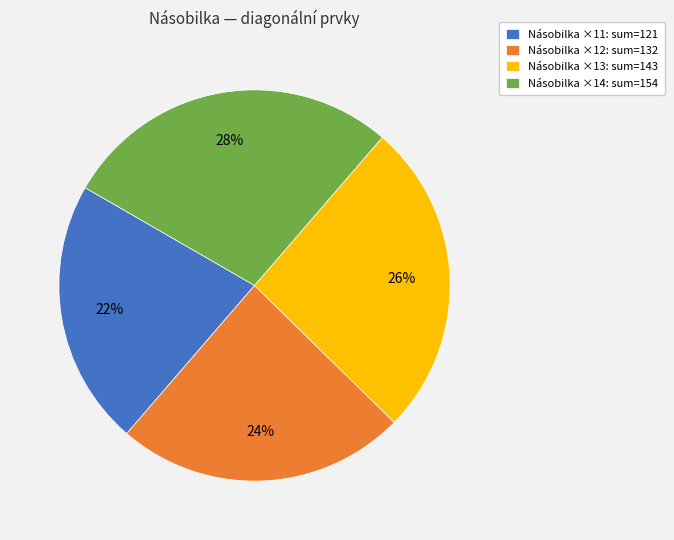

To the nearest percent, what portion does Násobilka ×11: sum=121 represent?

22%